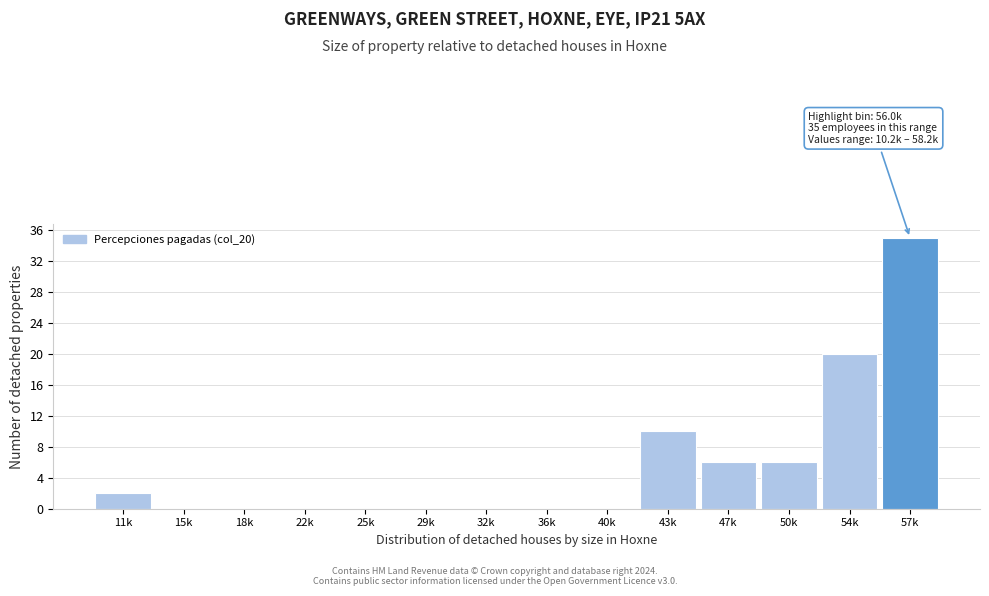

Reading right to left, extract all data points from this chart.

57k=35	54k=20	50k=6	47k=6	43k=10	40k=0	36k=0	32k=0	29k=0	25k=0	22k=0	18k=0	15k=0	11k=2